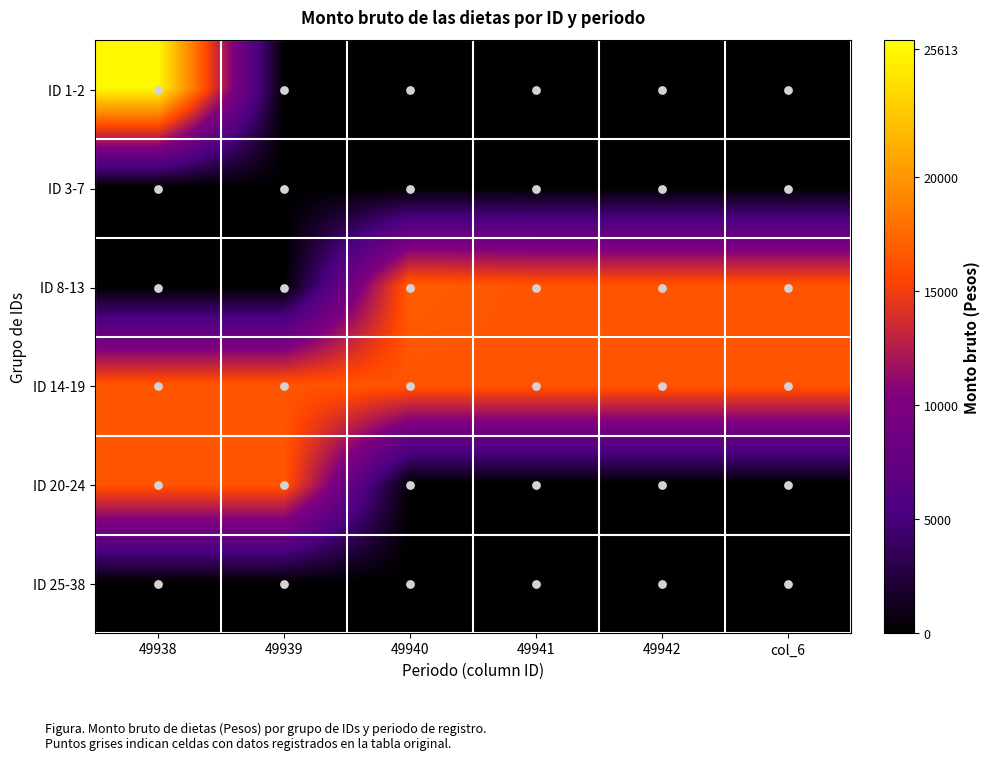

Which label corresponds to the smallest value in the chart?

49939